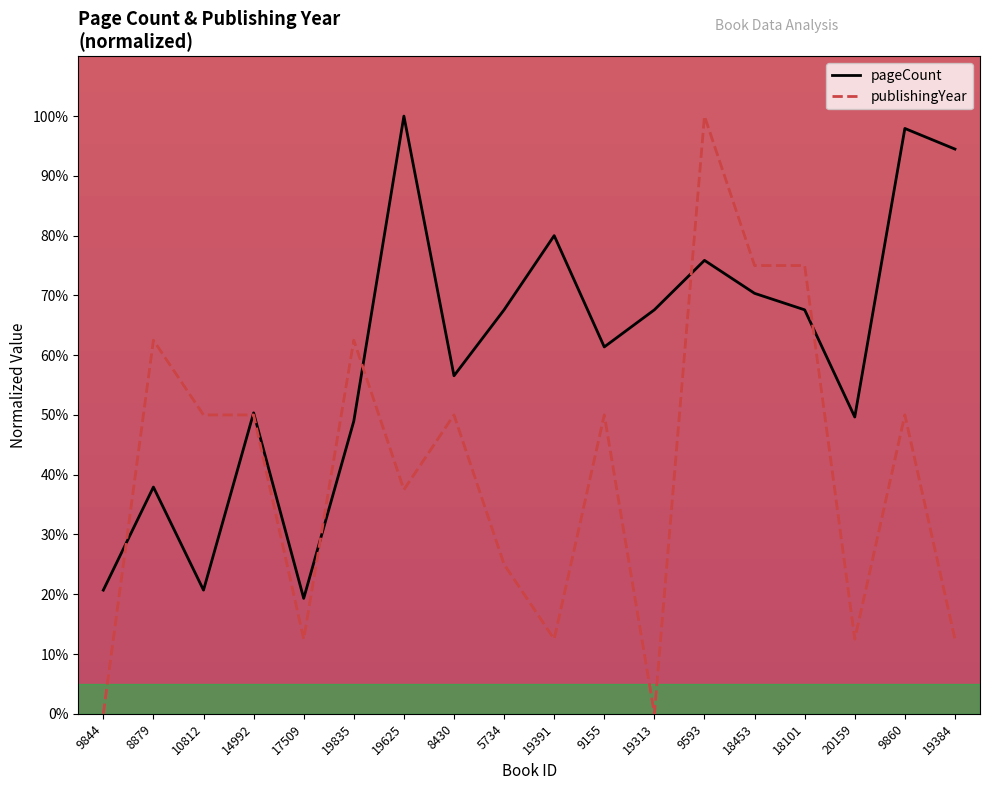

Where do publishingYear and pageCount first cross each other?

9844 and 8879